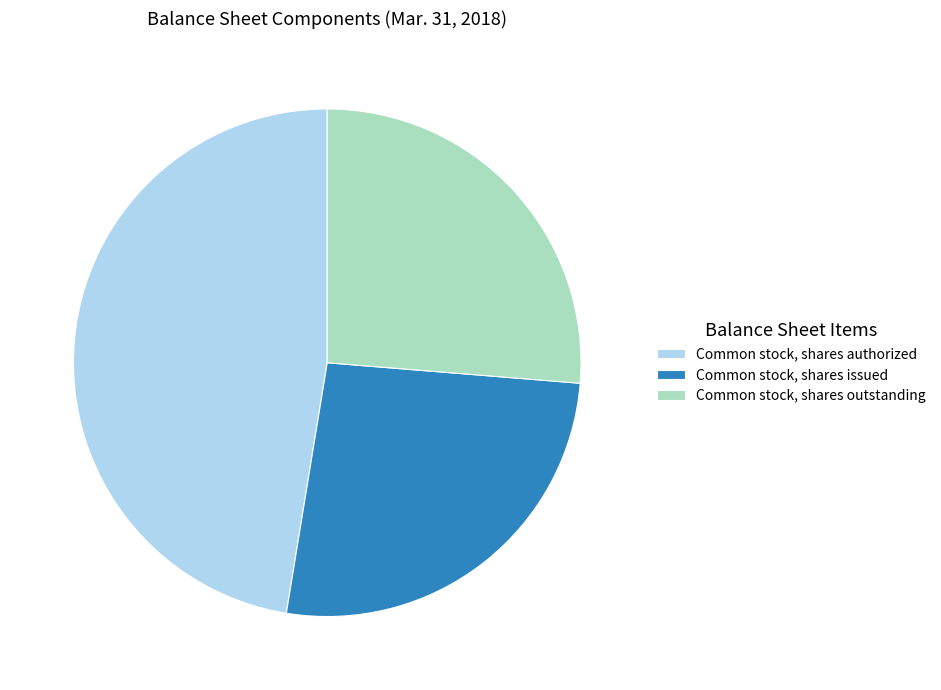

Is there a majority slice in this chart?

No